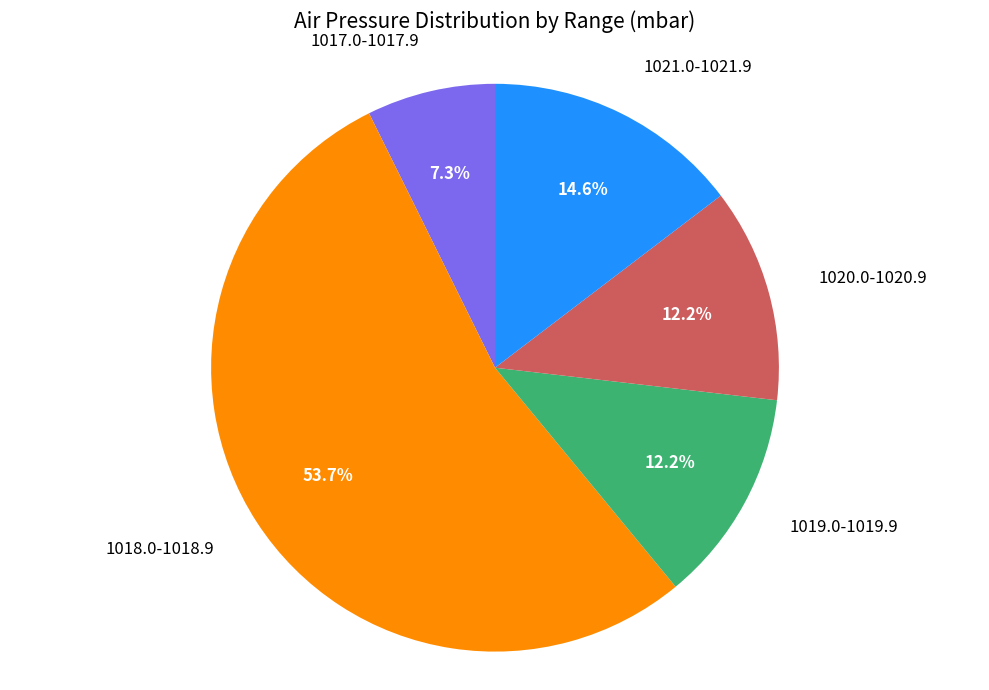

Which has a higher value, 1020.0-1020.9 or 1018.0-1018.9?

1018.0-1018.9